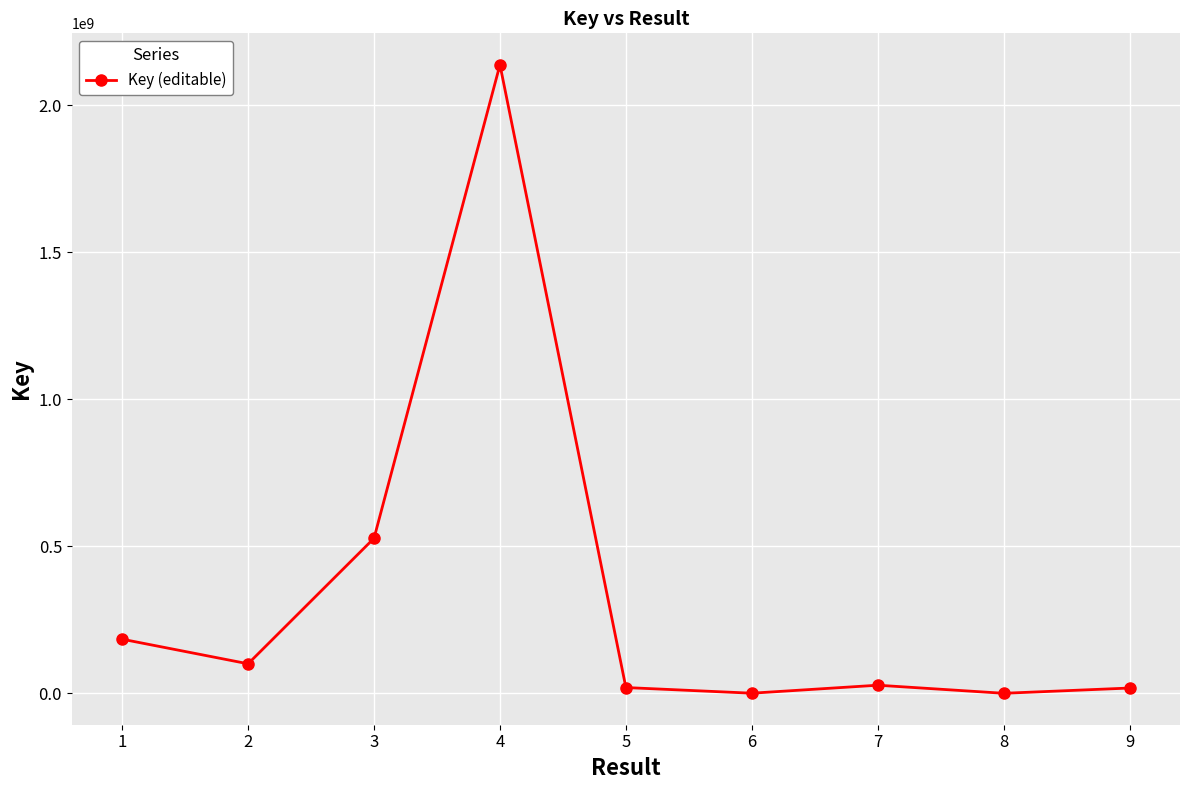

What is the difference between the maximum and minimum values?

2137673057